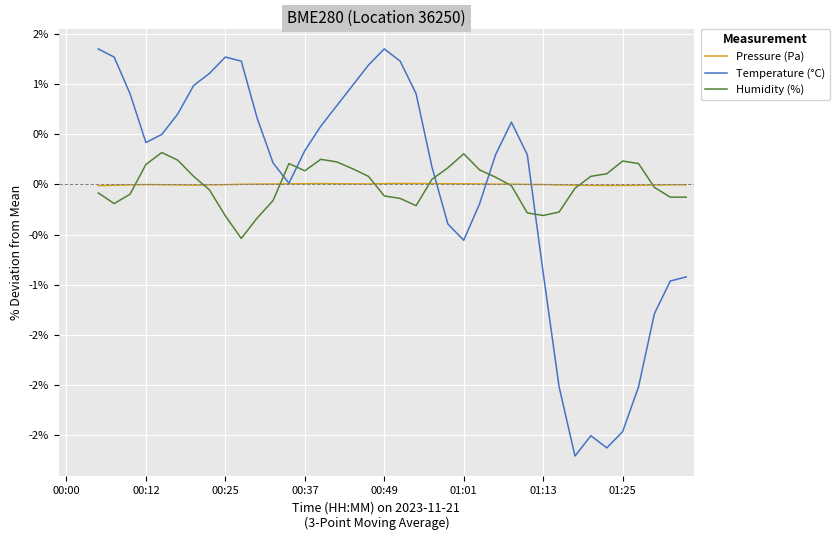

True or false: Humidity (%) and Pressure (Pa) cross at least once.

True